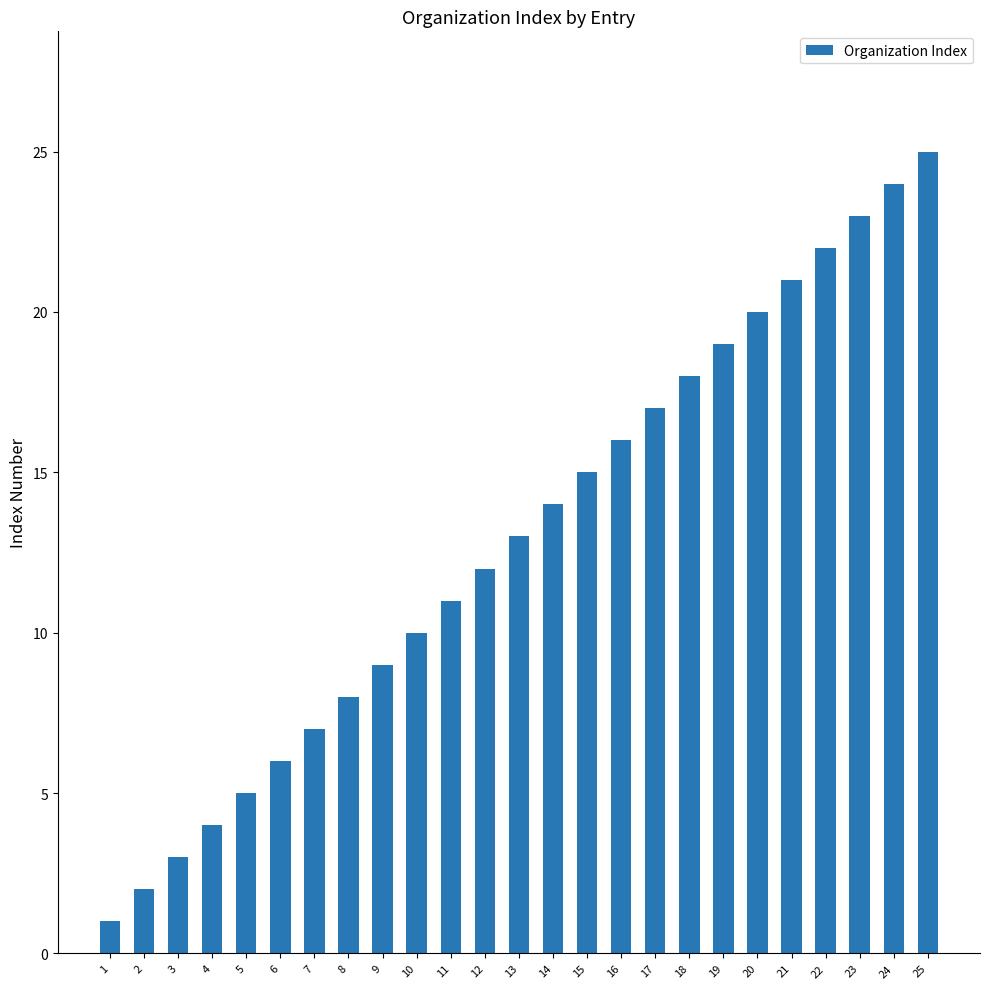

The chart shows a value of 16 at 16. True or false?

True